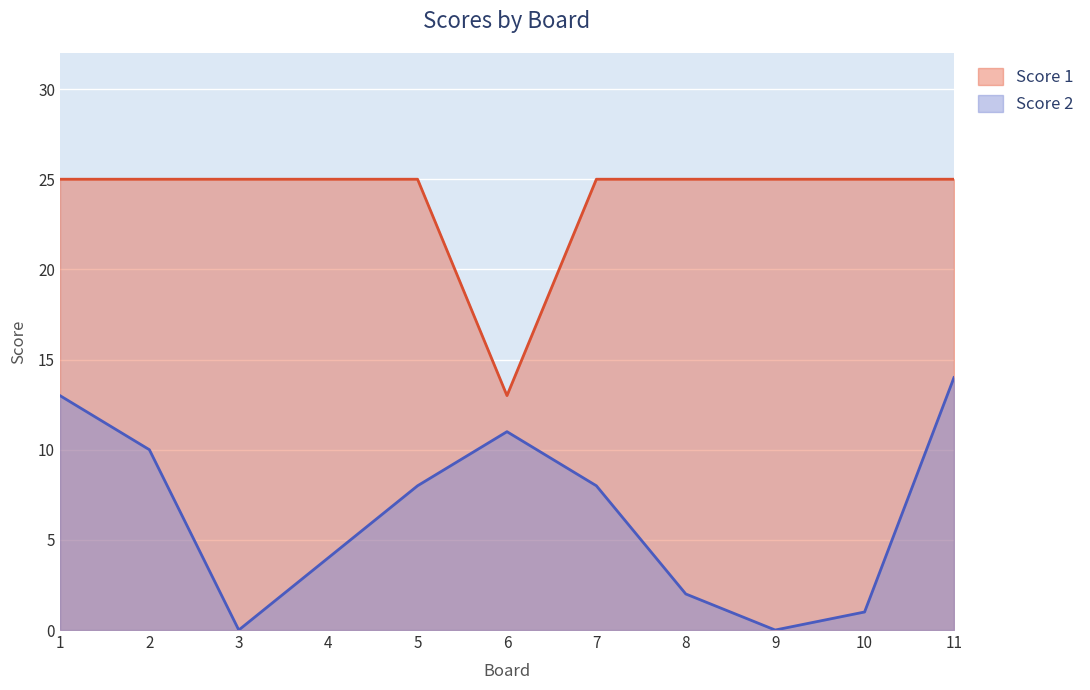

What is the maximum value shown in the chart?

25